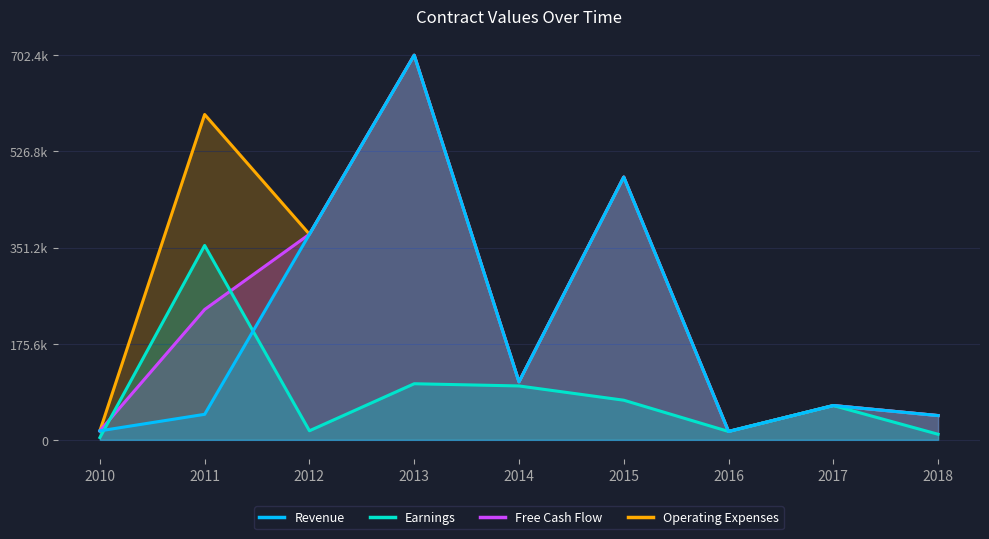

What is the sum of all Revenue values?

1849159.3